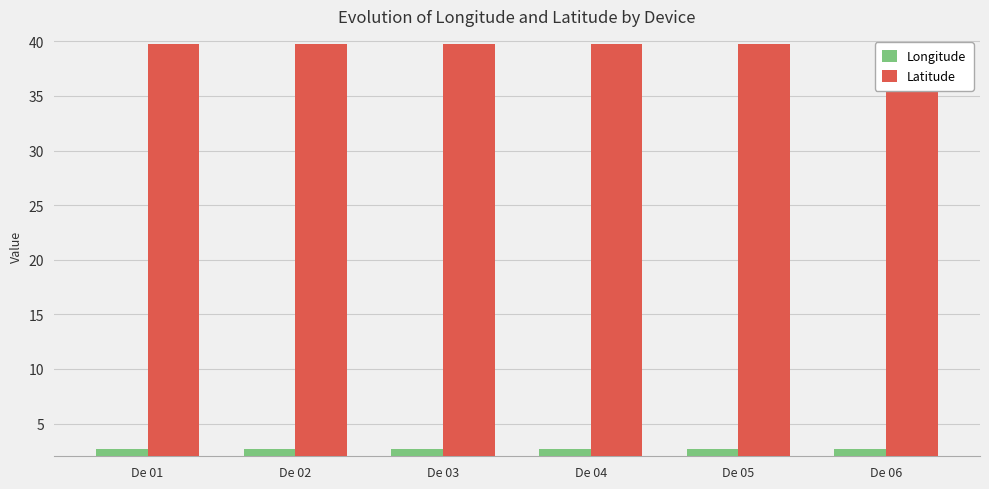

The value of Longitude at De 02 is 2.6. True or false?

True